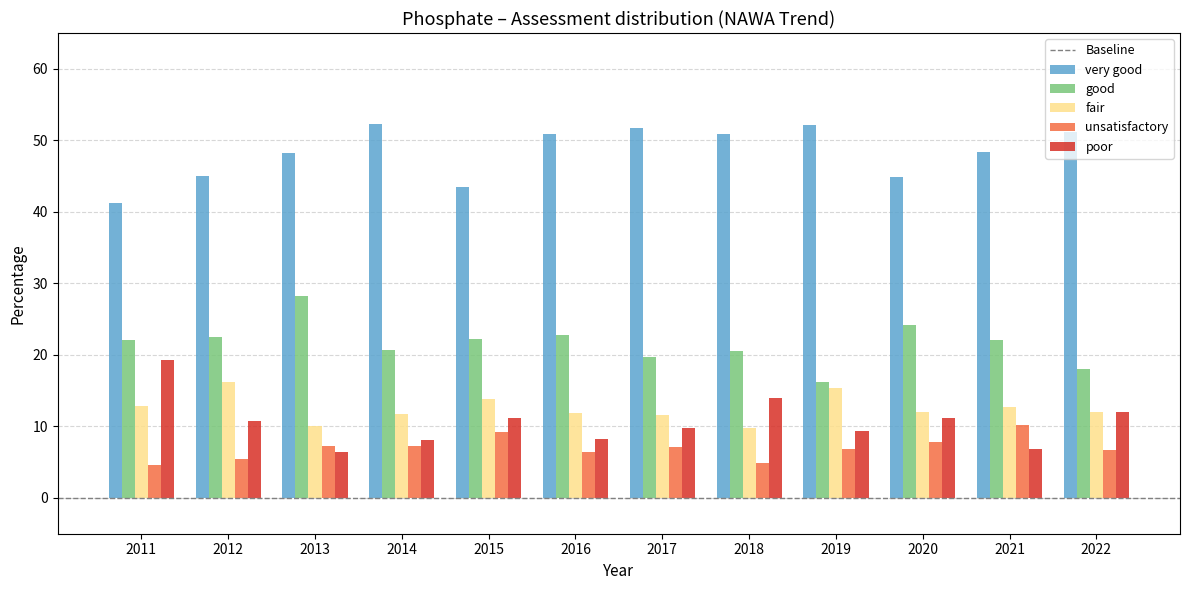

What is the average value of the poor series?

10.6